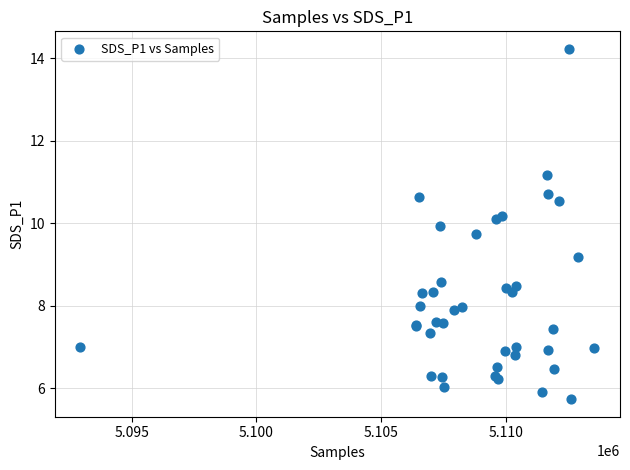

What Y value in the scatter plot is closest to 9?

9.2